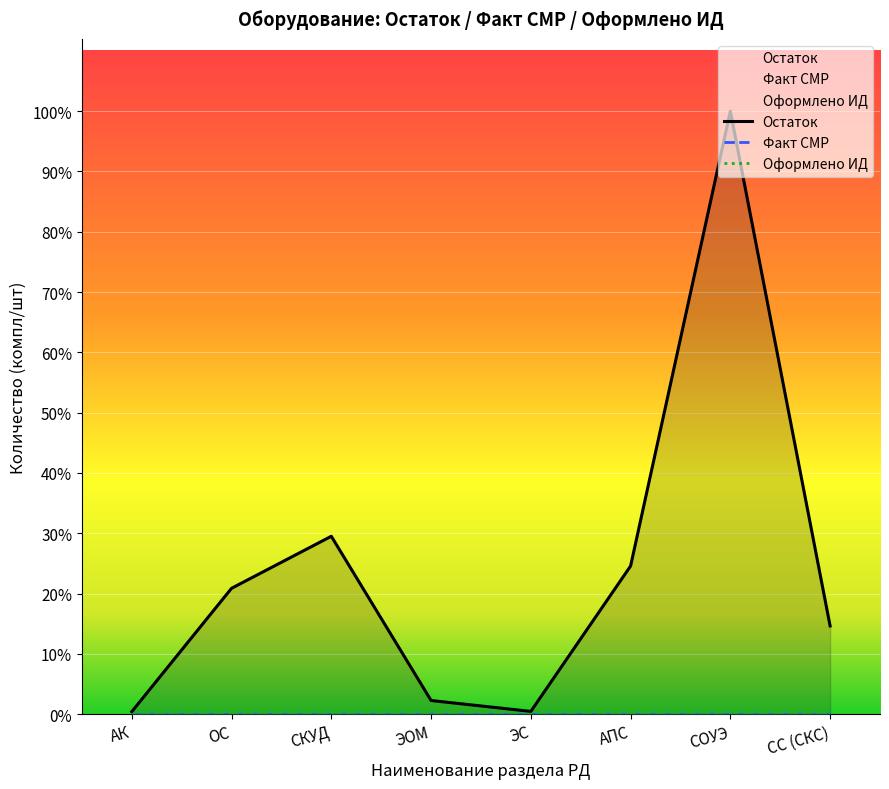

Between АК and ЭС, which is larger?

ЭС